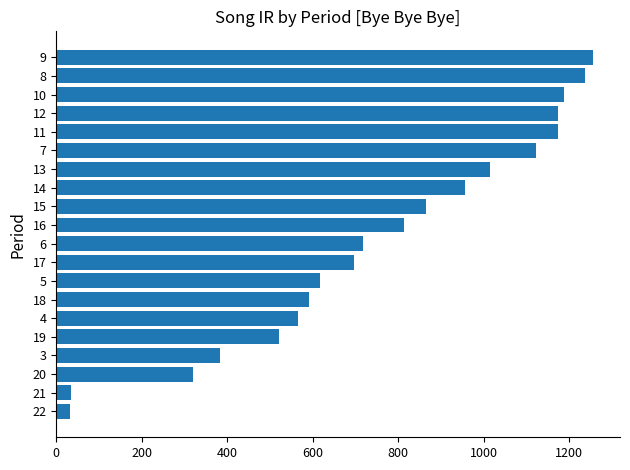

At which category does the chart reach its peak across all series?

9